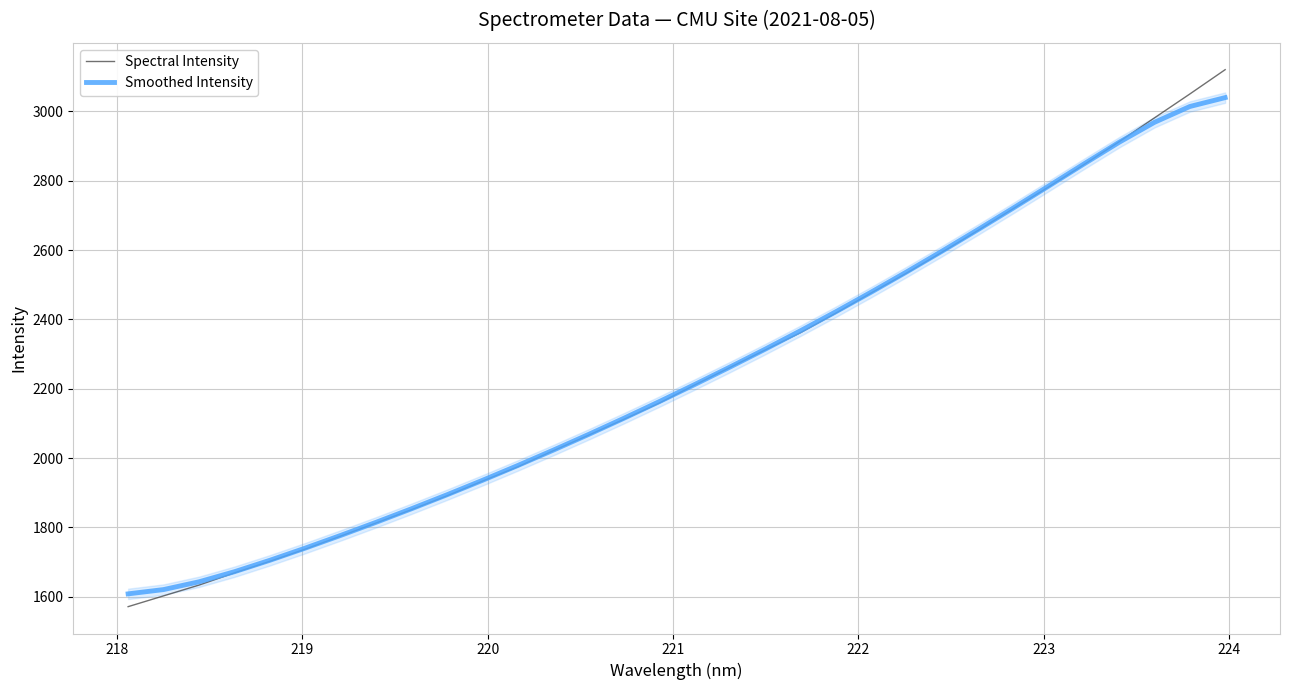

Which series has the largest total across all categories?

Spectral Intensity